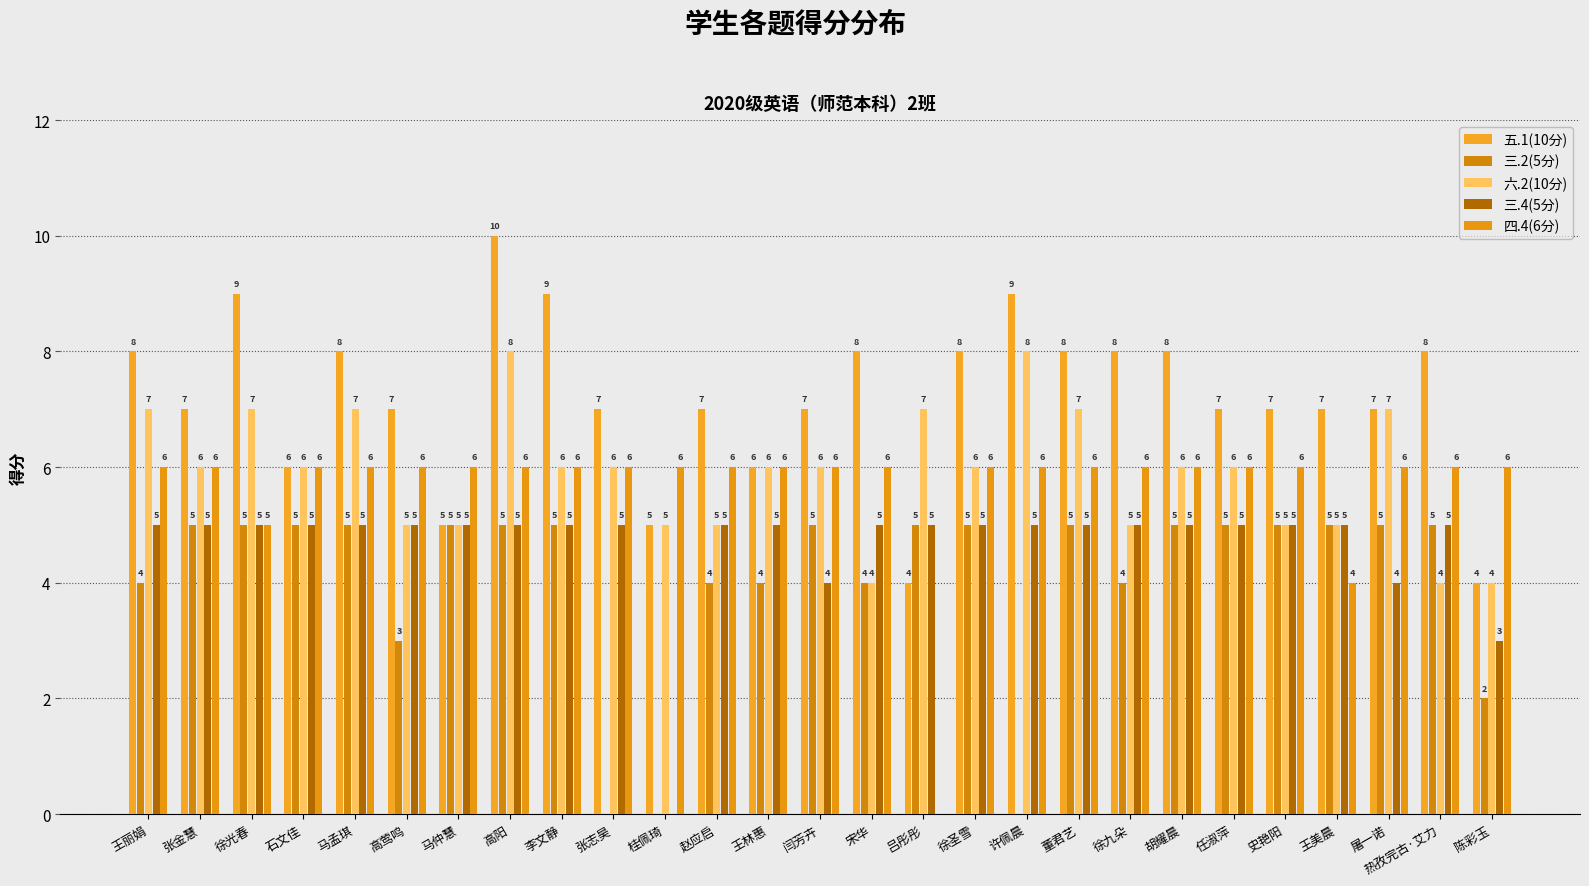

List the labels in order of 四.4(6分) value, largest first.

王丽娟, 张金慧, 石文佳, 马孟琪, 高莺鸣, 马仲慧, 高阳, 李文静, 张志昊, 桂佩琦, 赵应启, 王林惠, 闫芳卉, 宋华, 徐圣雪, 许佩晨, 董君艺, 徐九朵, 胡耀晨, 任淑萍, 史艳阳, 屠一诺, 热孜完古·艾力, 陈彩玉, 徐光春, 王美晨, 吕彤彤